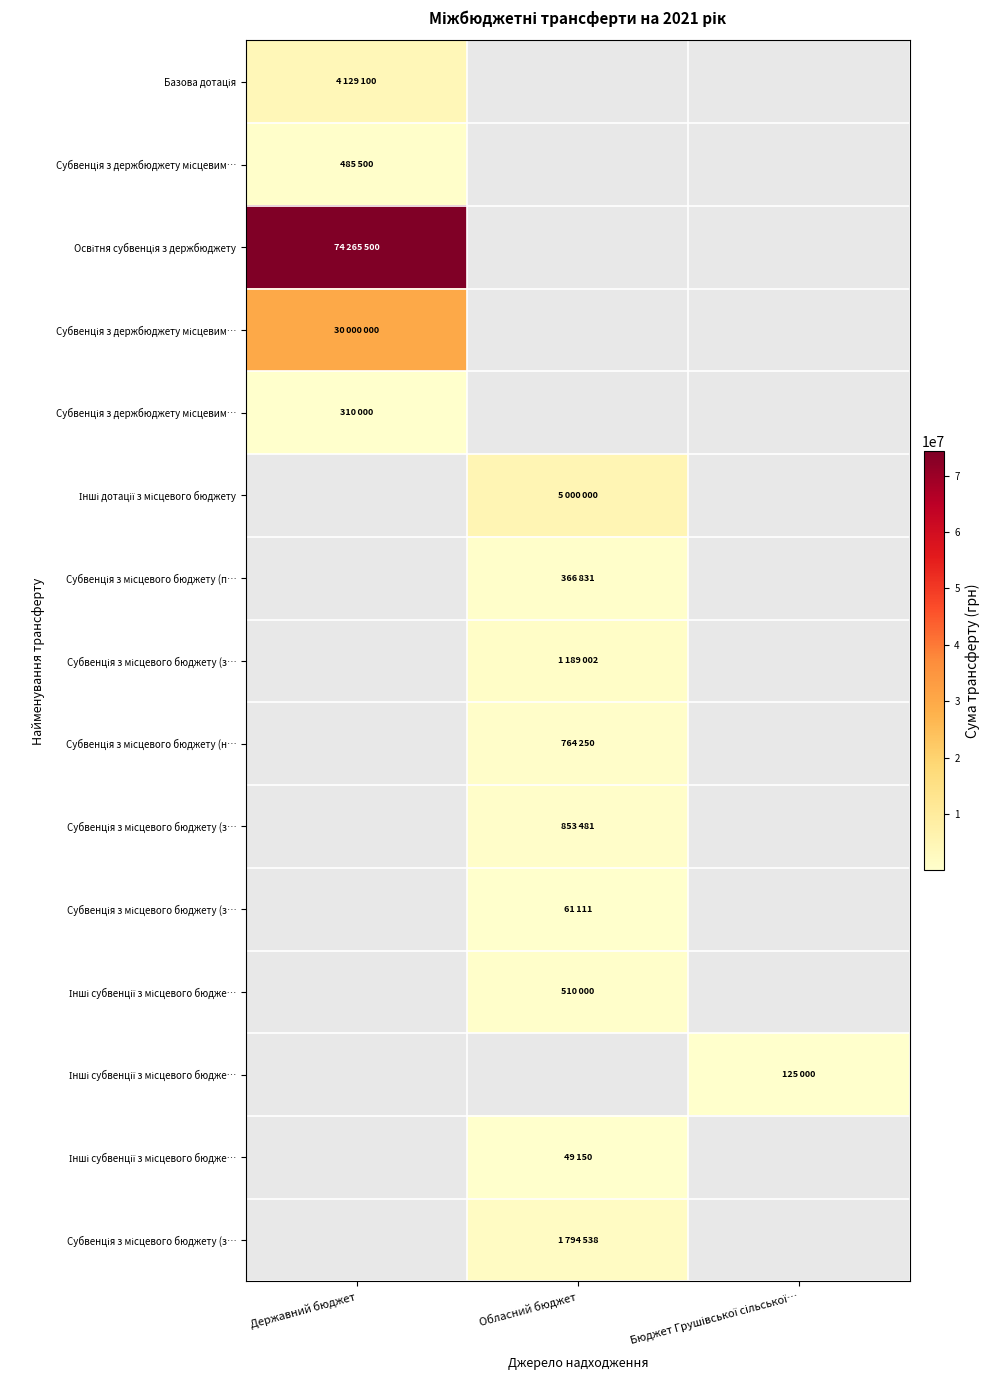

At which category does the chart reach its minimum across all series?

Обласний бюджет